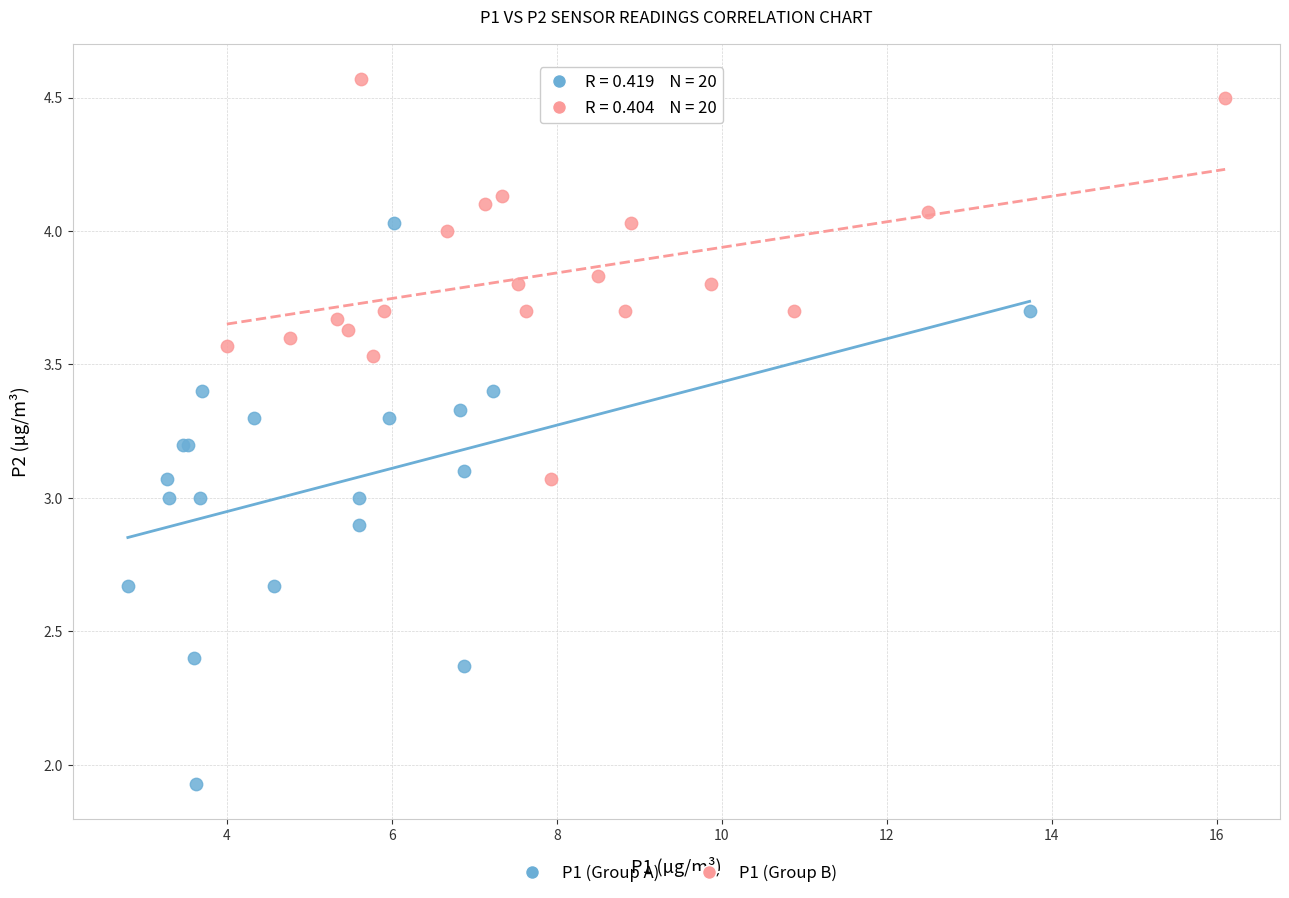

Which series reaches the maximum Y coordinate?

P1 (Group B)